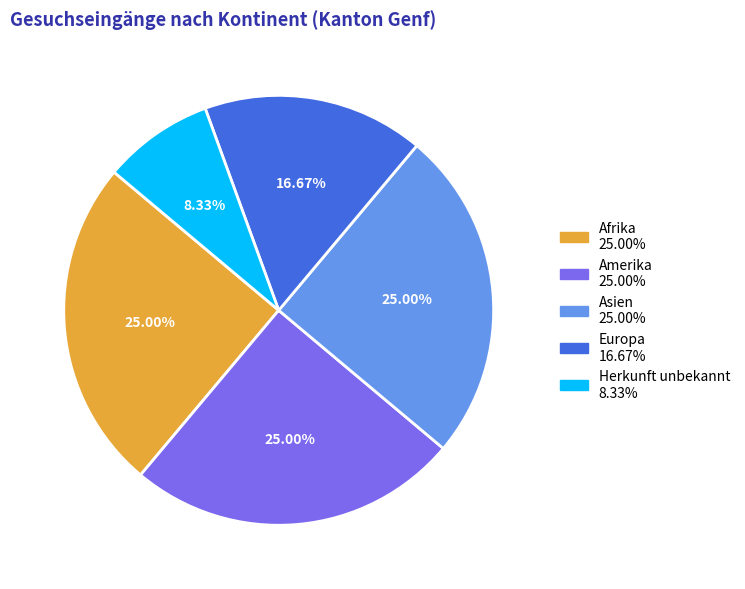

Is there a majority slice in this chart?

No